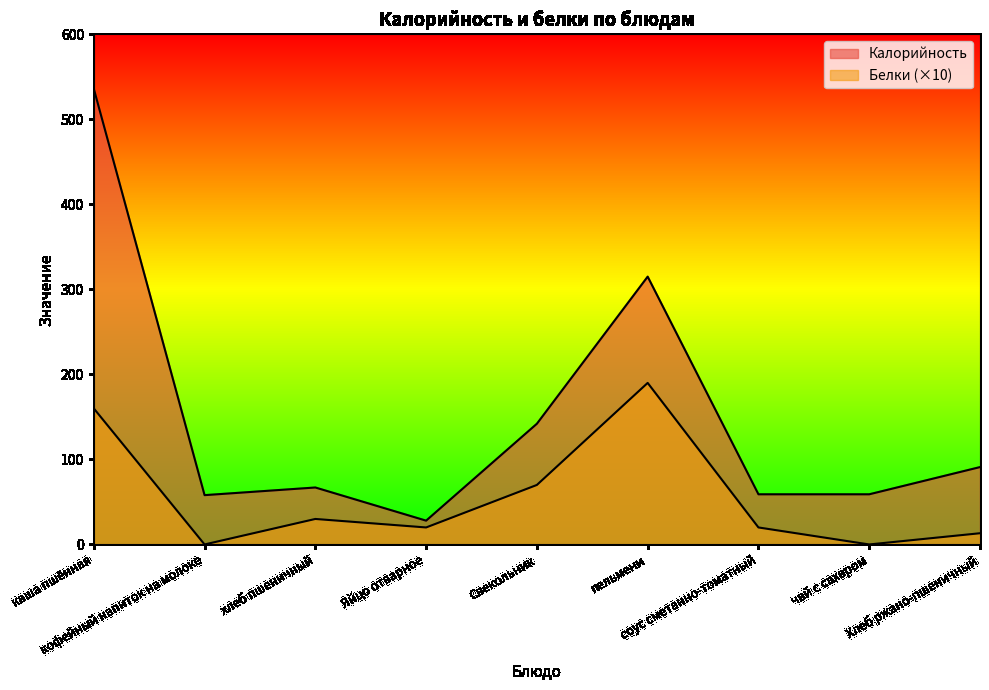

What are all the series names shown in the legend?

Калорийность, Белки